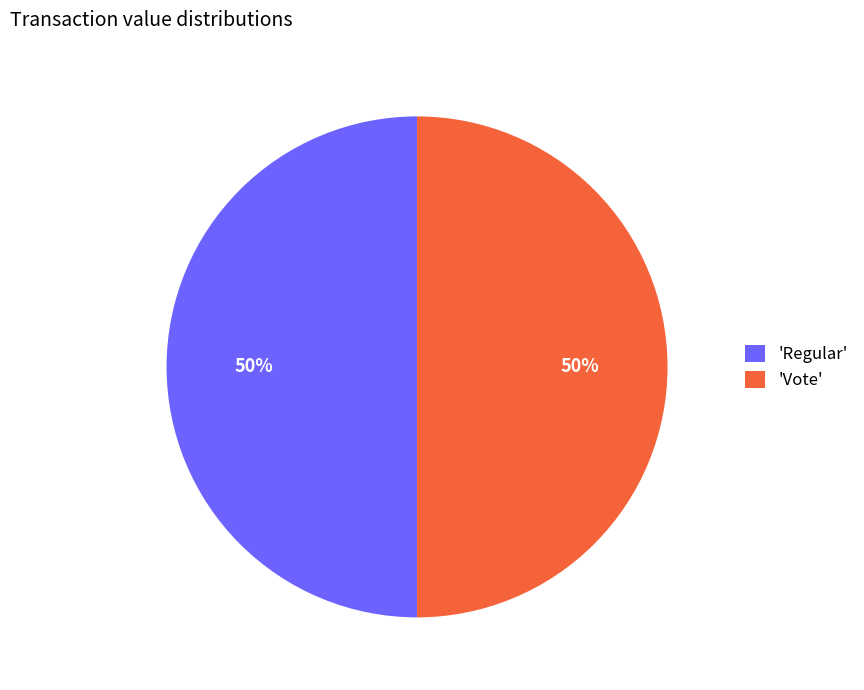

To the nearest percent, what is the combined percentage of 'Regular' and 'Vote'?

100%